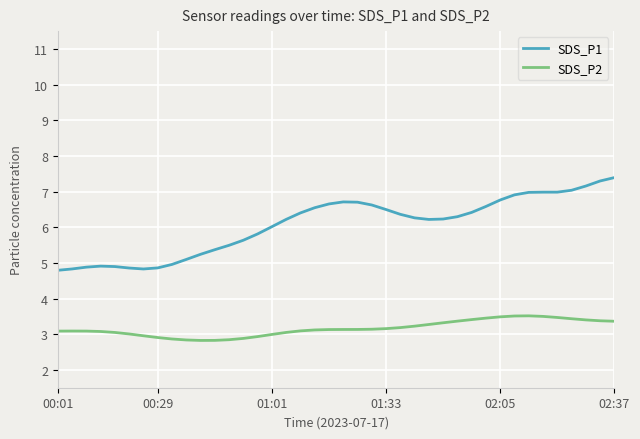

Which series has the widest spread of values?

SDS_P1